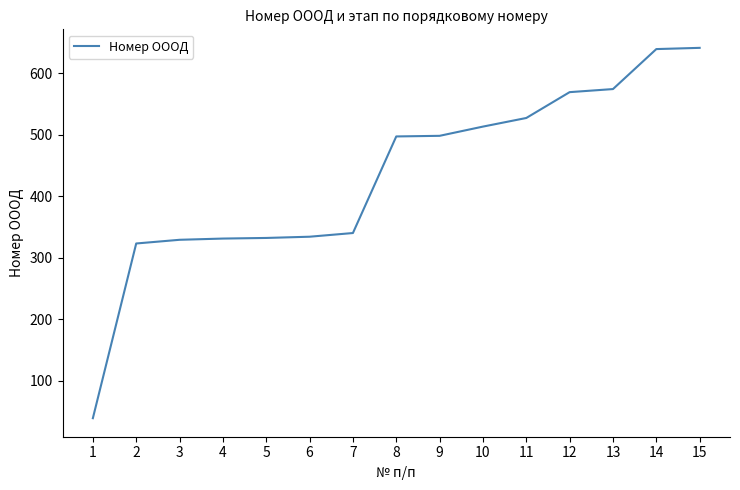

What is the greatest value displayed?

641